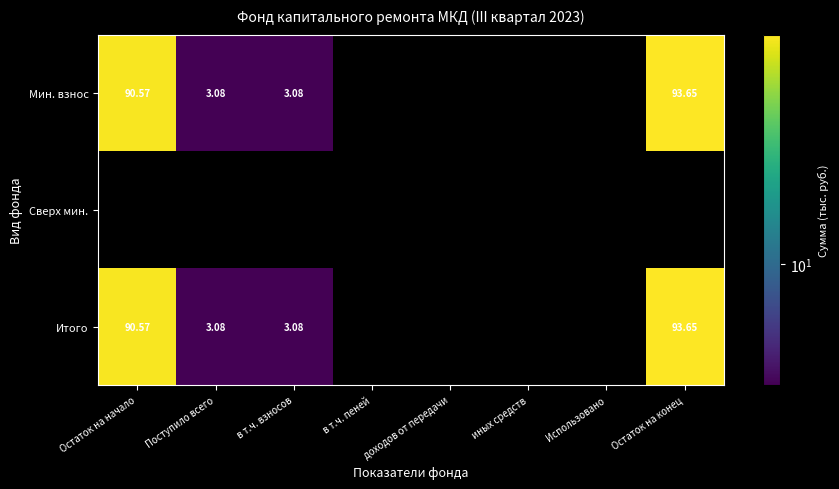

At which label is Мин. взнос closest to 48?

Остаток на начало